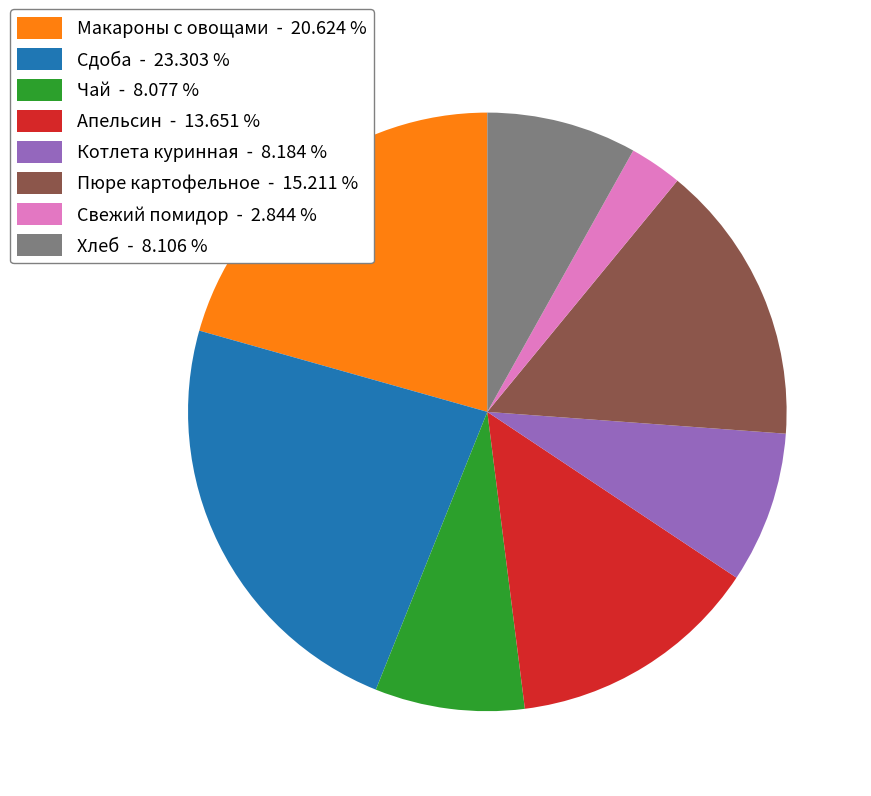

Between Пюре картофельное - 15.211 % and Свежий помидор - 2.844 %, which is larger?

Пюре картофельное - 15.211 %